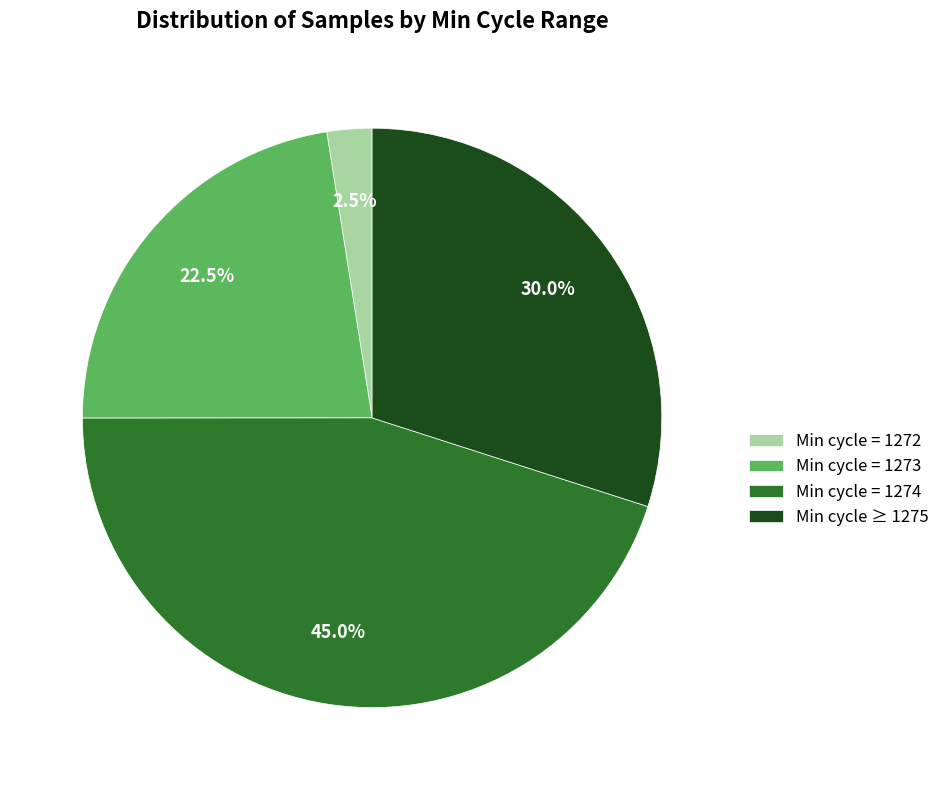

Between Min cycle = 1274 and Min cycle = 1273, which is larger?

Min cycle = 1274